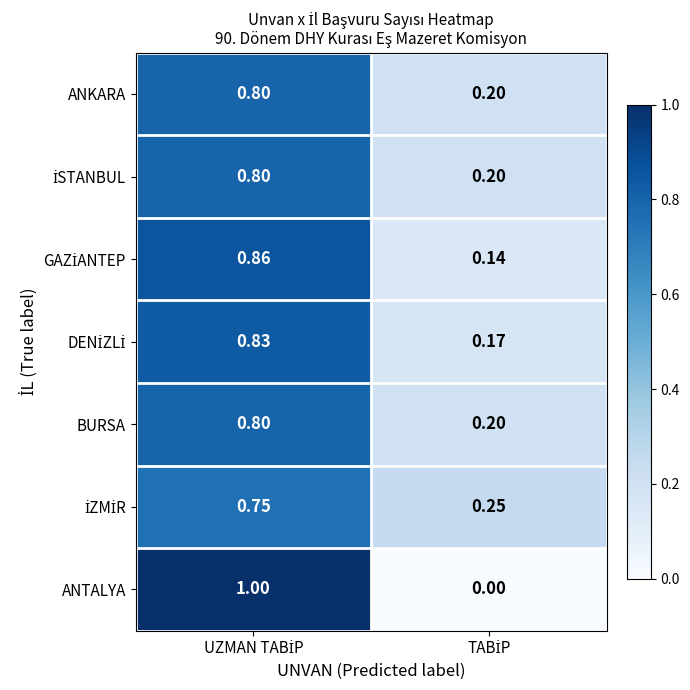

Which series has the largest range (max minus min)?

ANTALYA